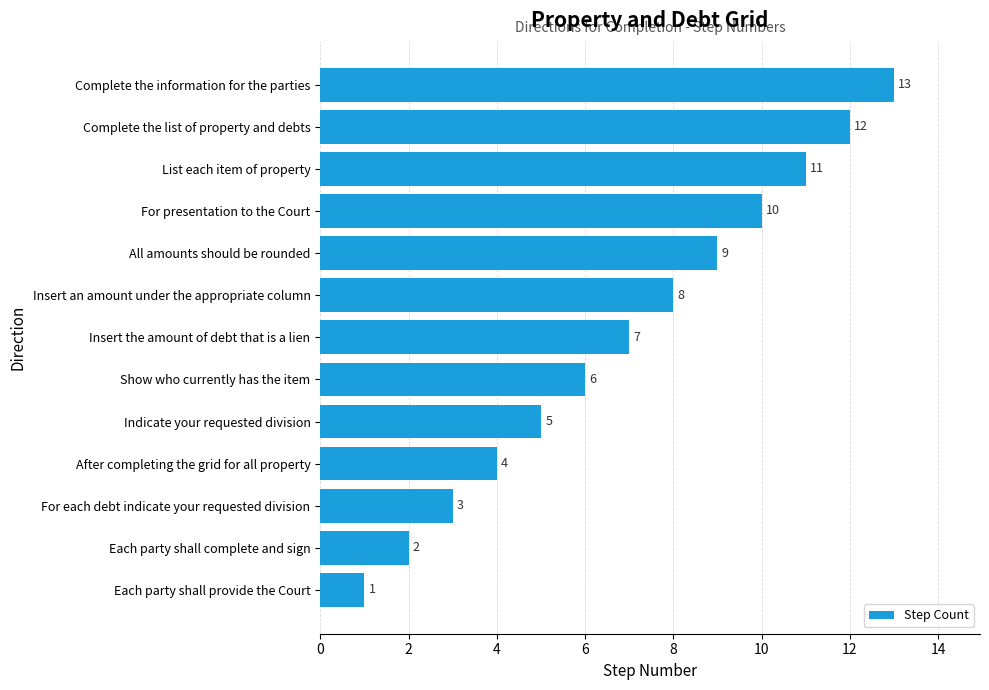

Approximately how many times larger is the value at Insert the amount of debt that is a lien compared to Each party shall provide the Court?

7.0